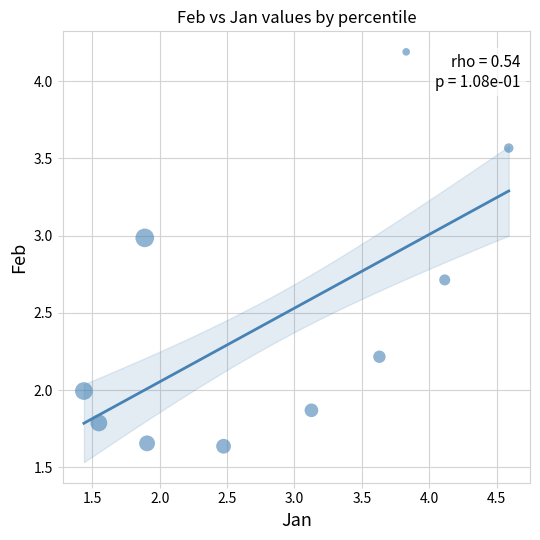

What is the average X value?

2.9